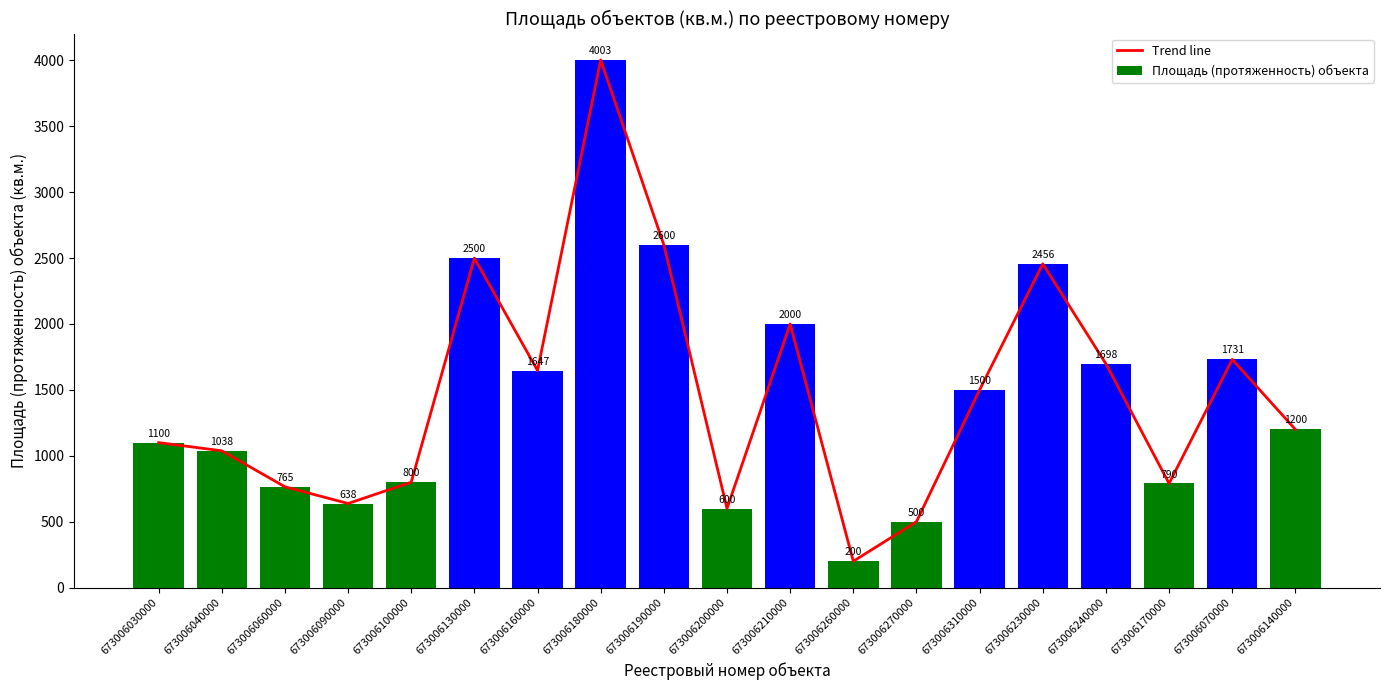

What is the sum of all Trend line values?

27766